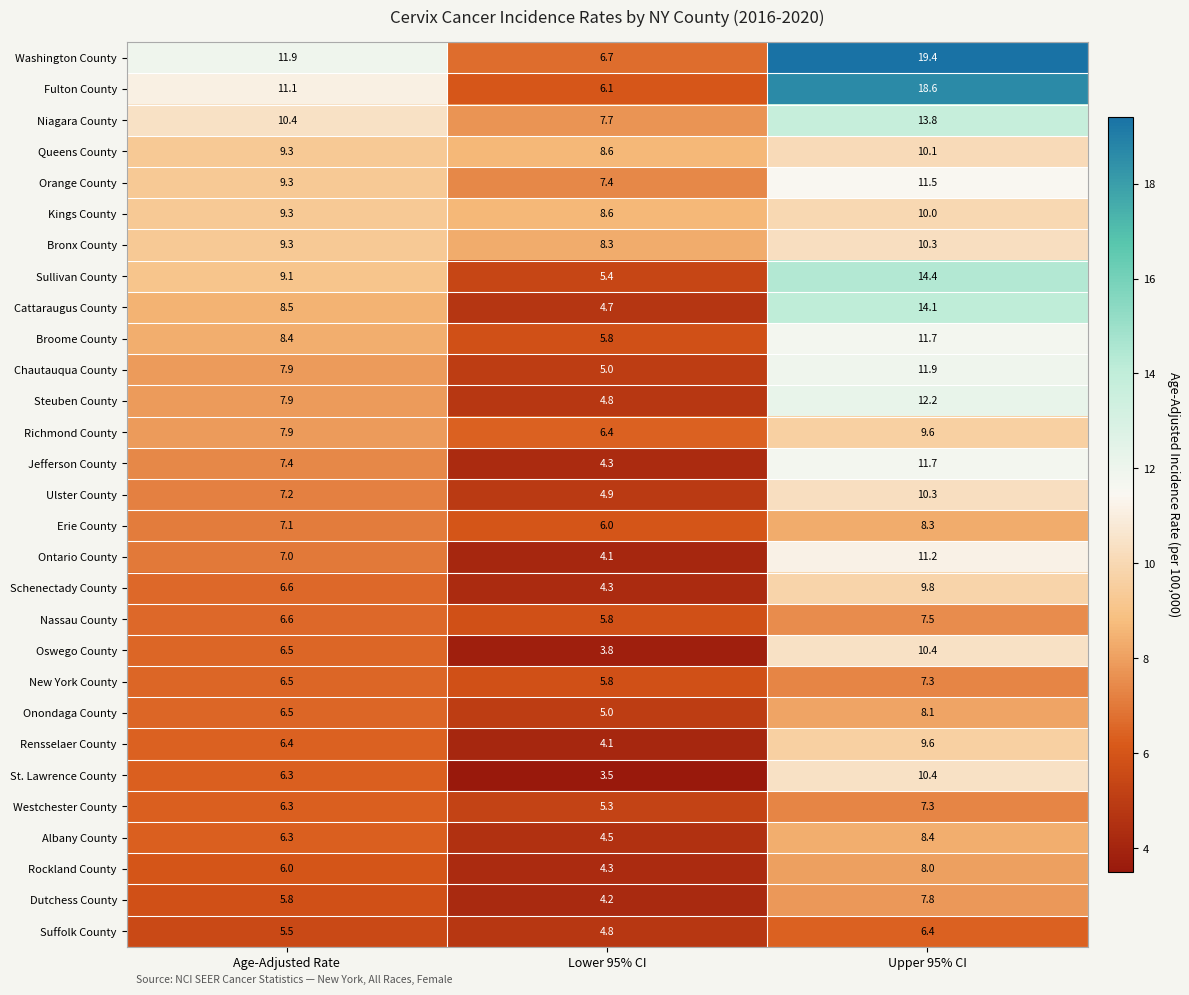

Rank the categories by Orange County value from lowest to highest.

Lower 95% CI, Age-Adjusted Rate, Upper 95% CI